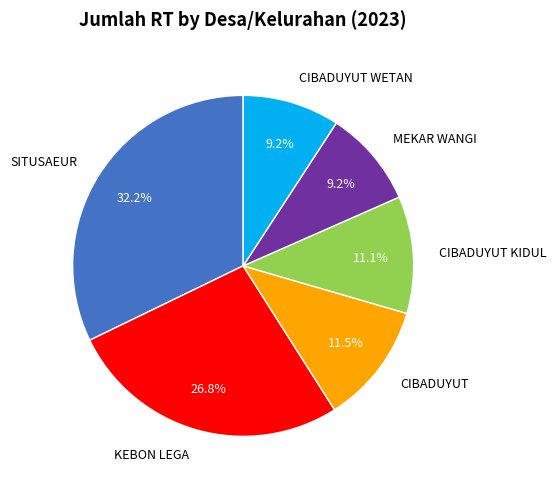

Is there a majority slice in this chart?

No